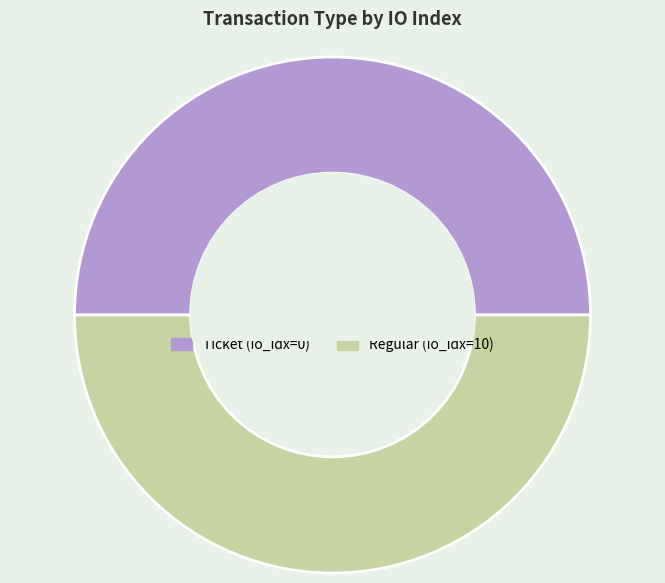

True or false: Regular (io_idx=10) accounts for 39% of the total.

False